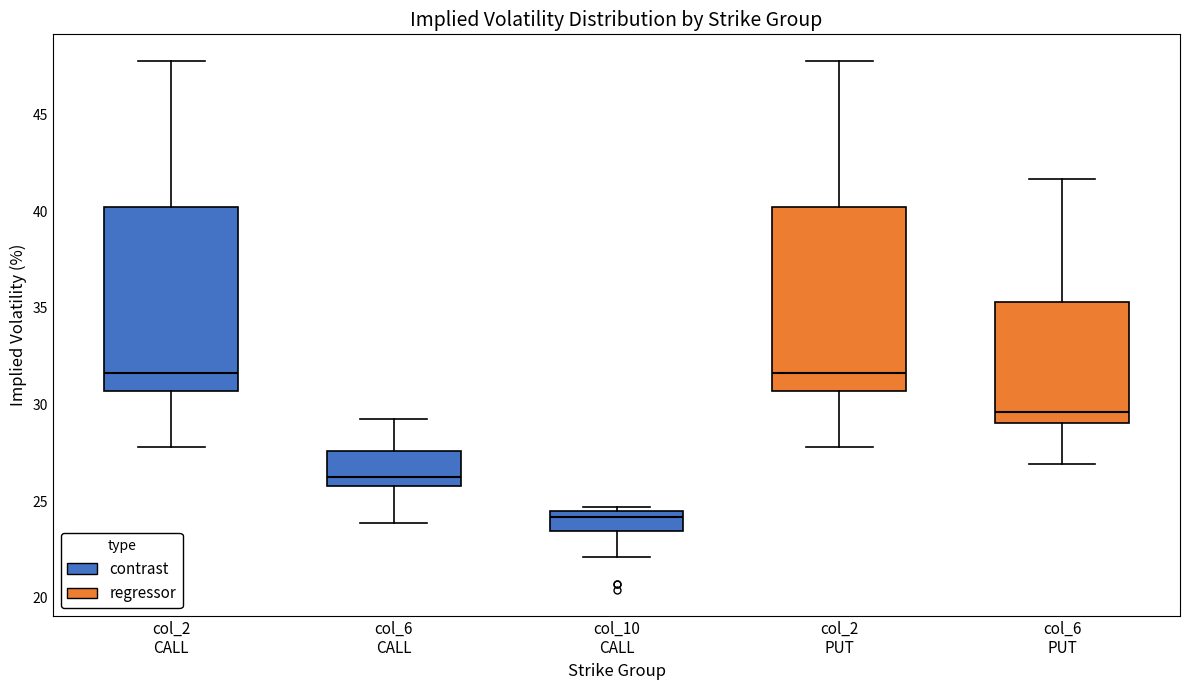

Reading left to right, transcribe this box plot: for each box, give where its median line is, the range the box spans, and where its two whiskers end, as read against the y-axis. The values are not printed on the chart, so give them approximately, as read against the axis.

col_2 CALL: median 31.5, box 30.5 to 40.0, whiskers 28.0 to 48.0
col_6 CALL: median 26.5, box 26.0 to 27.5, whiskers 24.0 to 29.0
col_10 CALL: median 24.0, box 23.5 to 24.5, whiskers 22.0 to 24.5 (just above the box's upper edge)
col_2 PUT: median 31.5, box 30.5 to 40.0, whiskers 28.0 to 48.0
col_6 PUT: median 29.5, box 29.0 to 35.5, whiskers 27.0 to 41.5